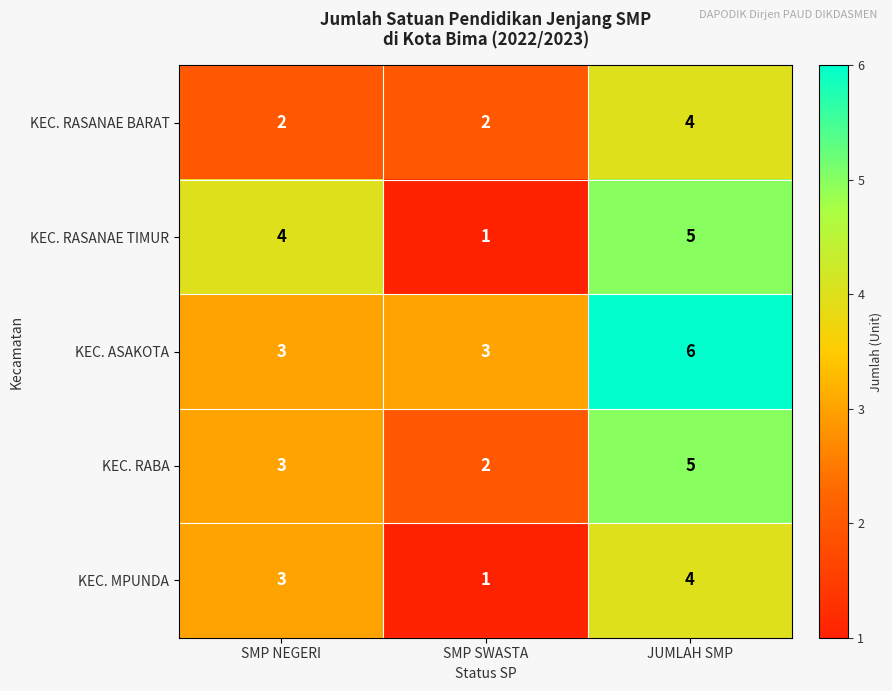

At which category is the sum across all series the highest?

JUMLAH SMP